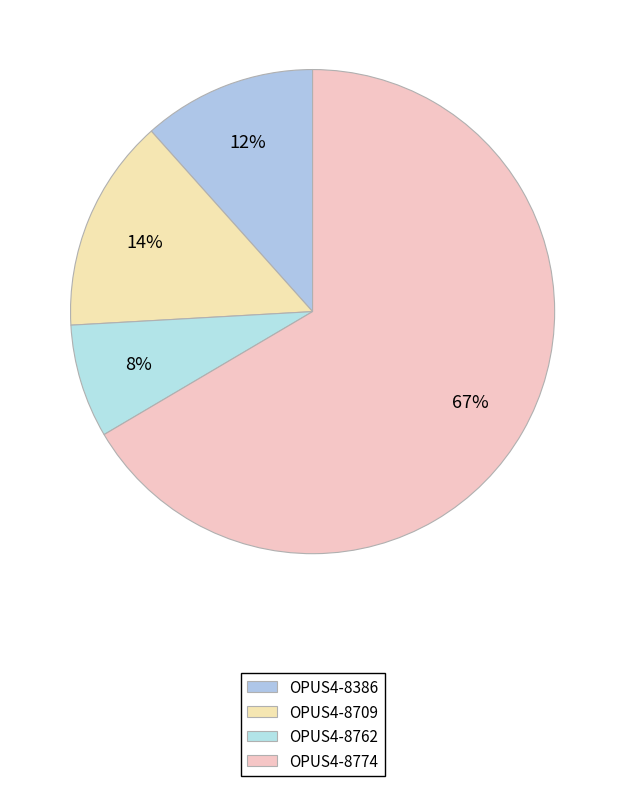

Count the number of slices in the pie.

4